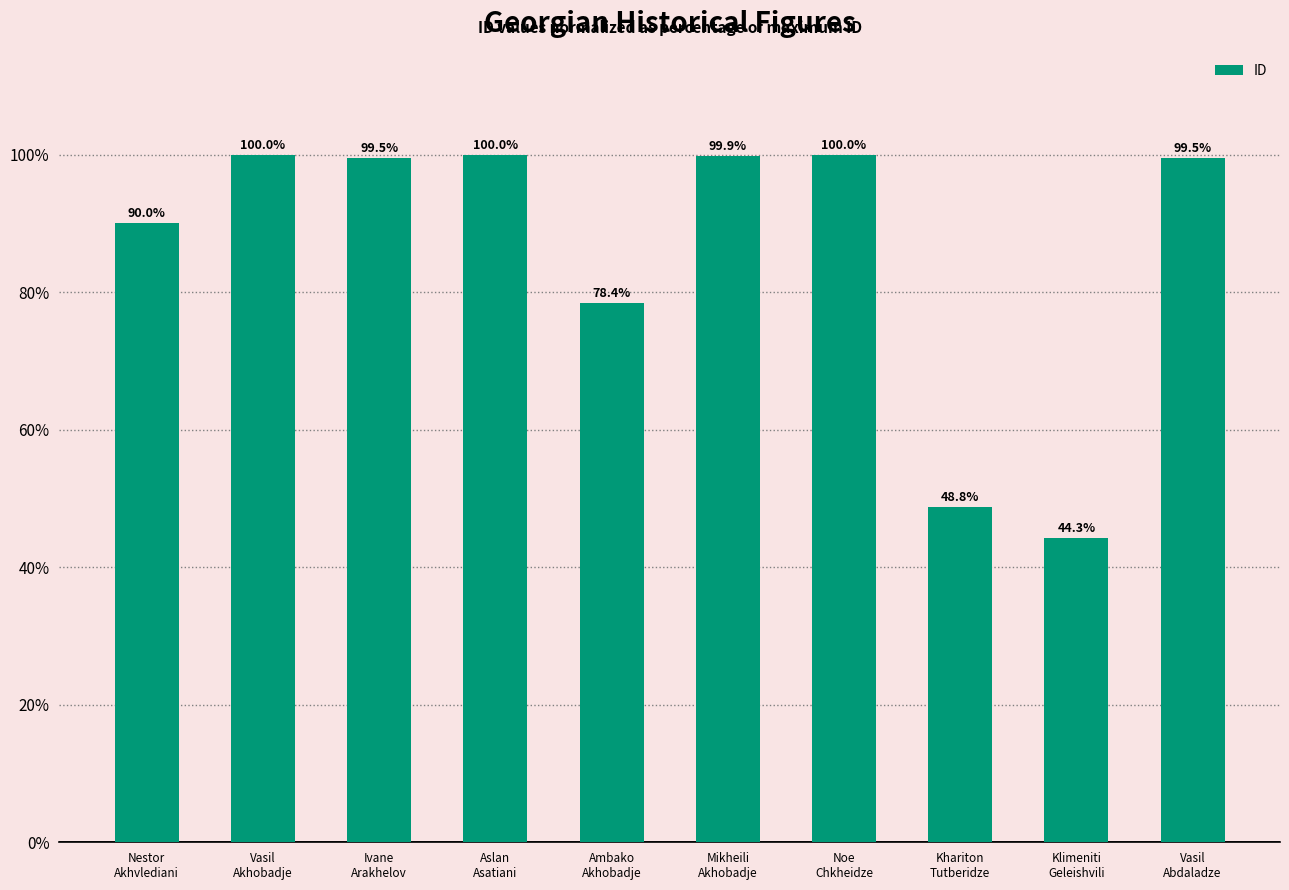

What is the value of the 1st bar from the left?

90.0